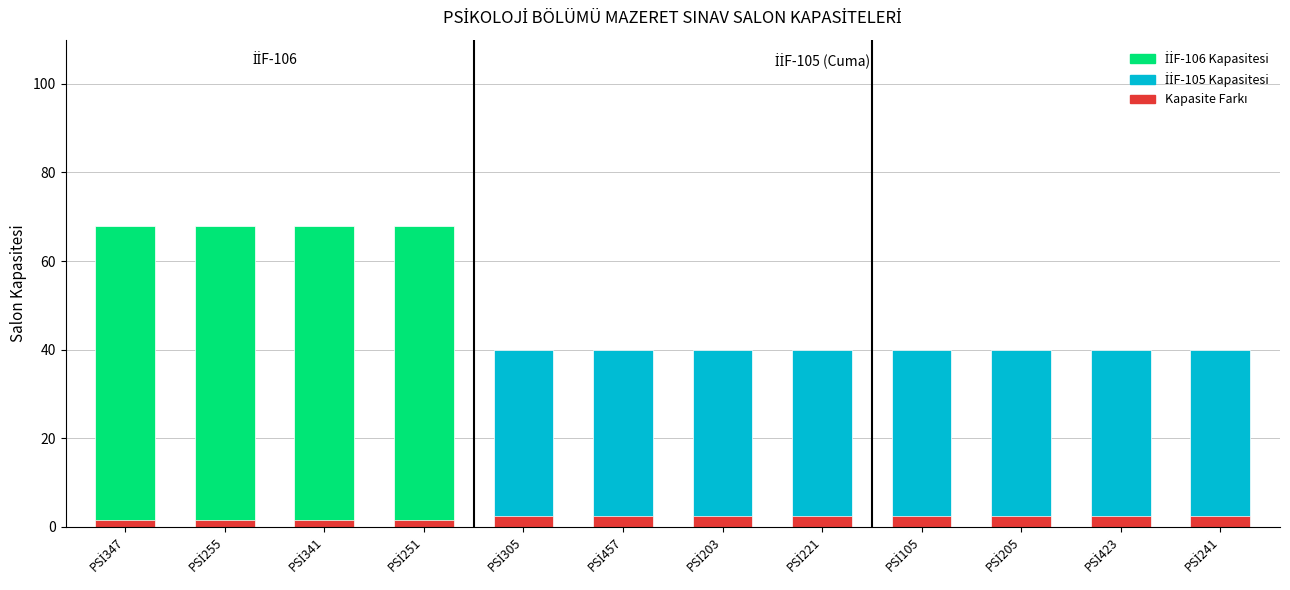

What is the minimum value shown in the chart?

1.5